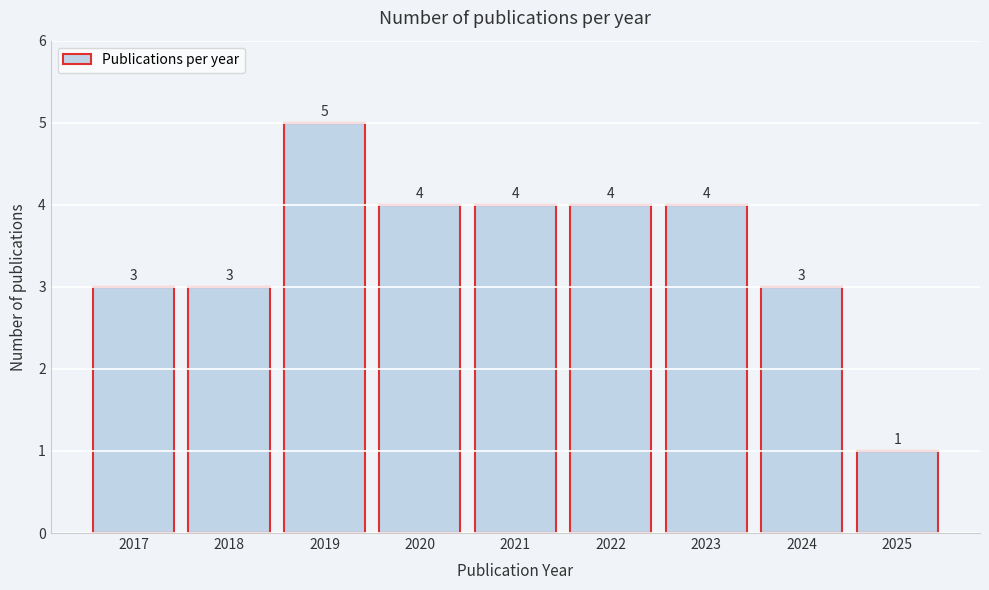

Reading right to left, what are all the values shown in this chart?

2025=1	2024=3	2023=4	2022=4	2021=4	2020=4	2019=5	2018=3	2017=3